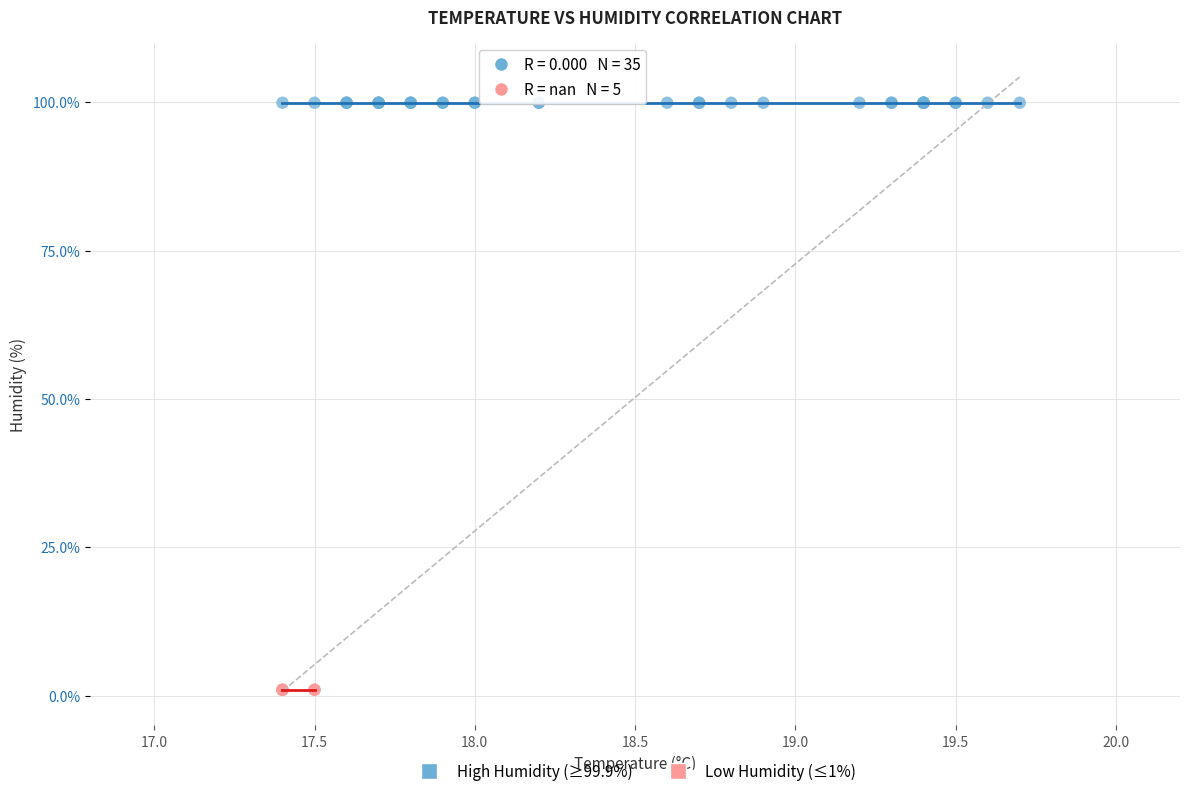

Which series reaches the maximum Y coordinate?

High Humidity (≥99.9%)